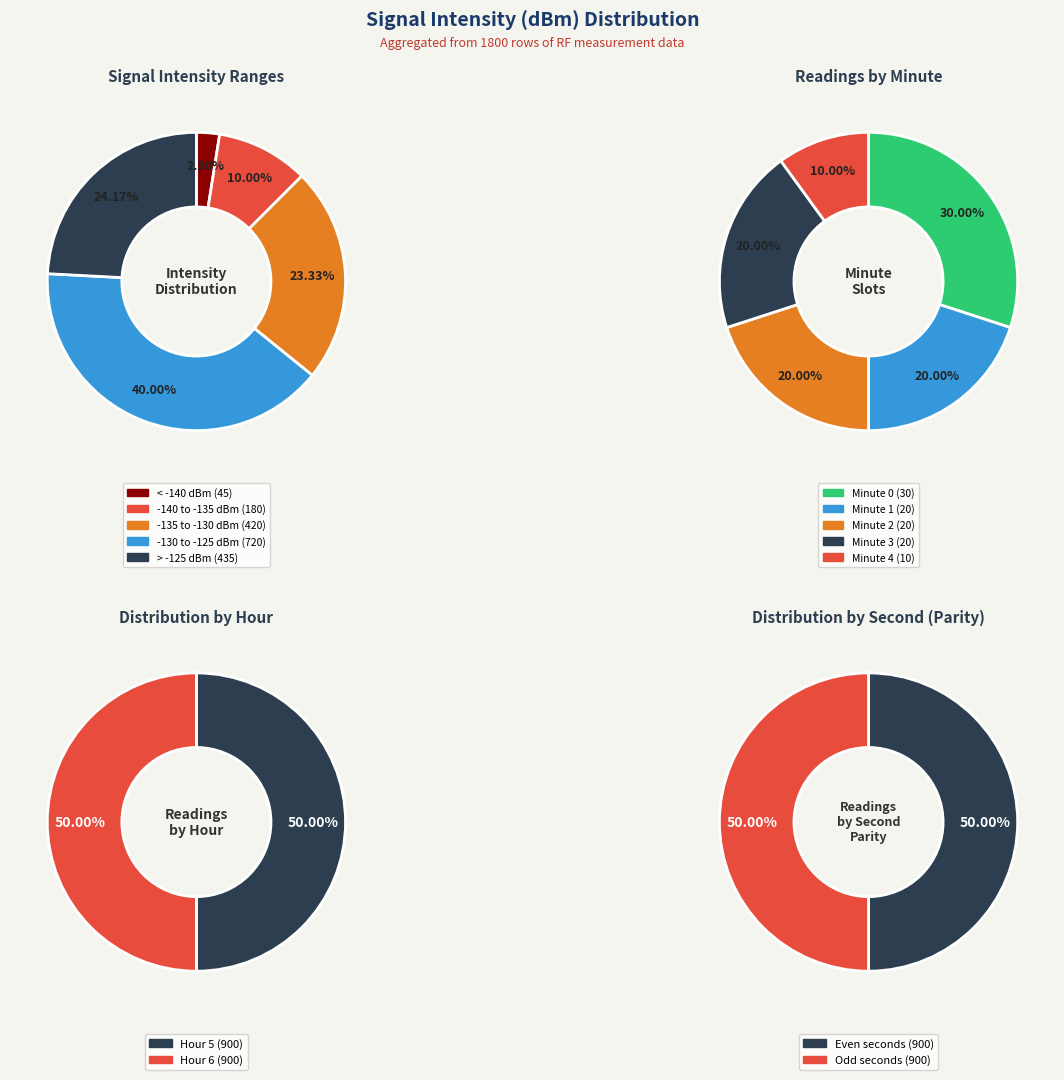

Which category has the biggest portion of the pie?

Minute 0